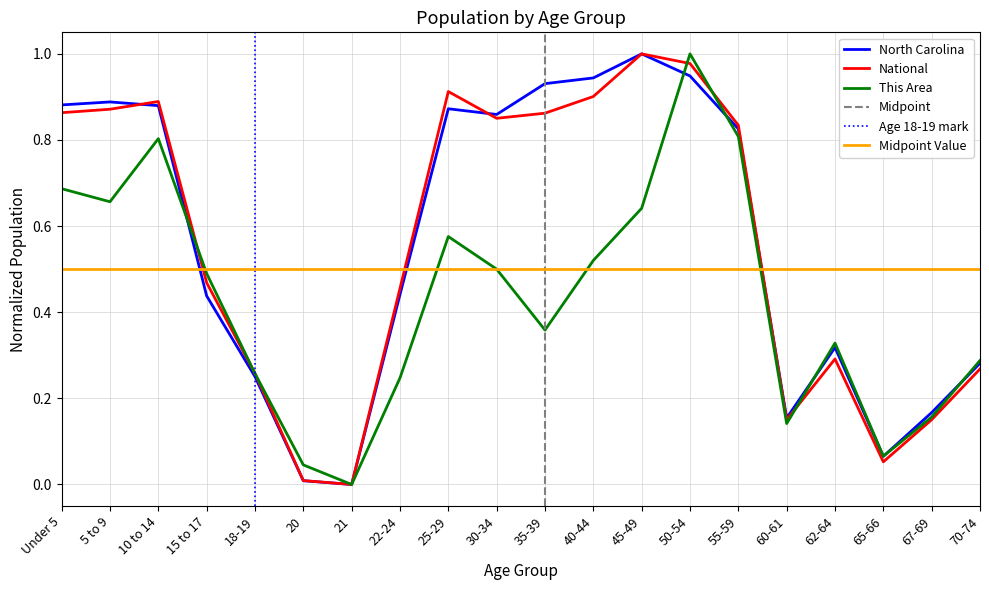

Where is This Area nearest to the value 0?

21